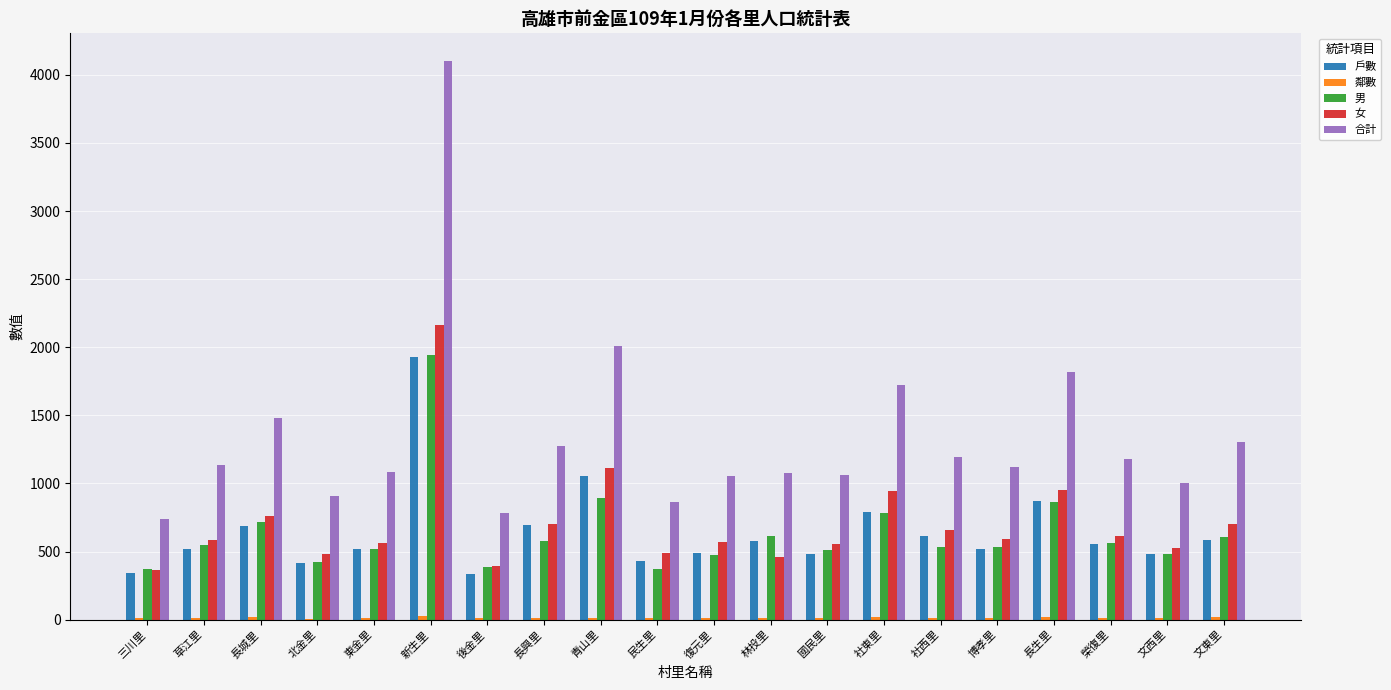

What is the sum of all 男 values?

12712